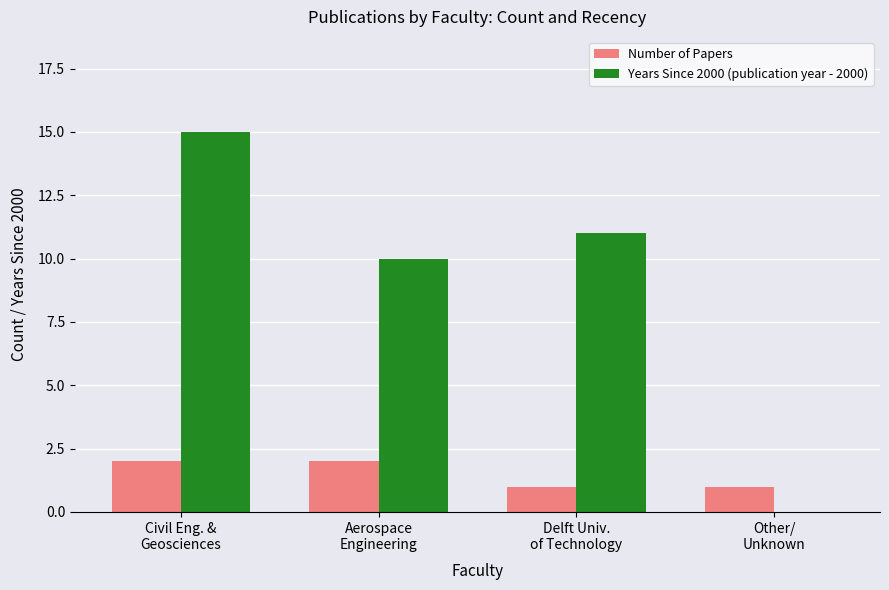

What are all the series names shown in the legend?

Number of Papers, Years Since 2000 (publication year - 2000)